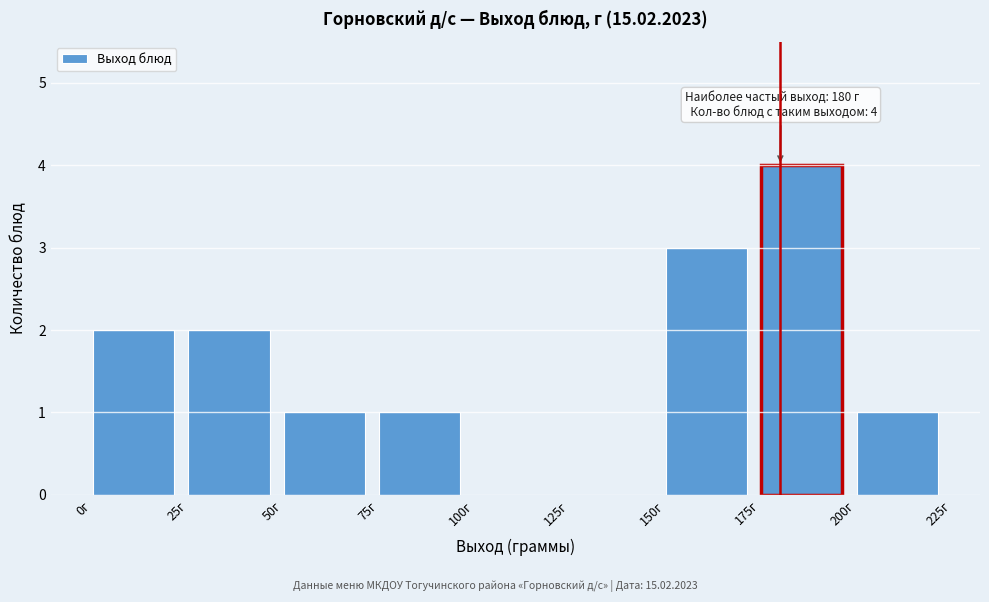

Over which range of the x-axis is the bar tallest?

175 to 200